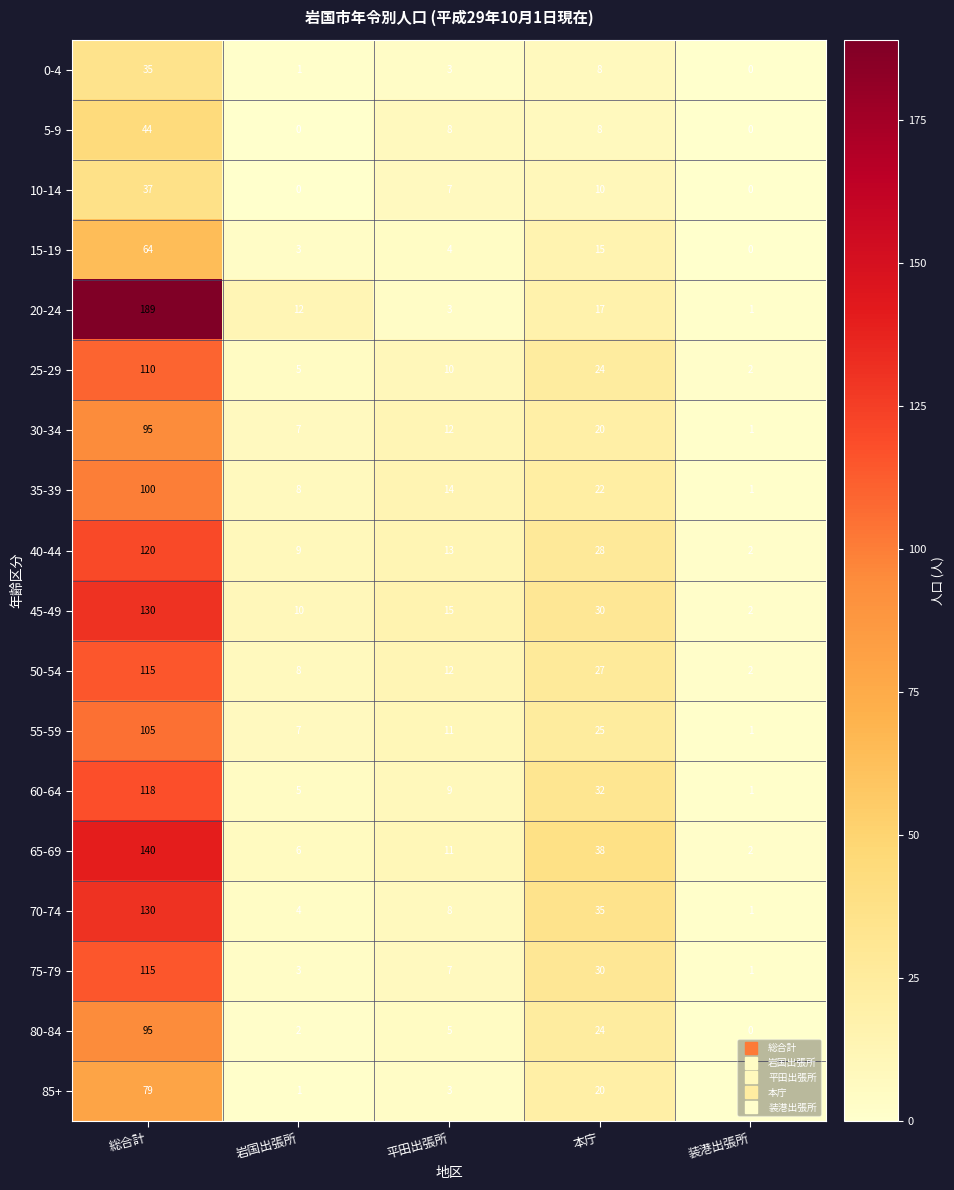

What is the difference between the second highest and minimum values in the 45-49 series?

28